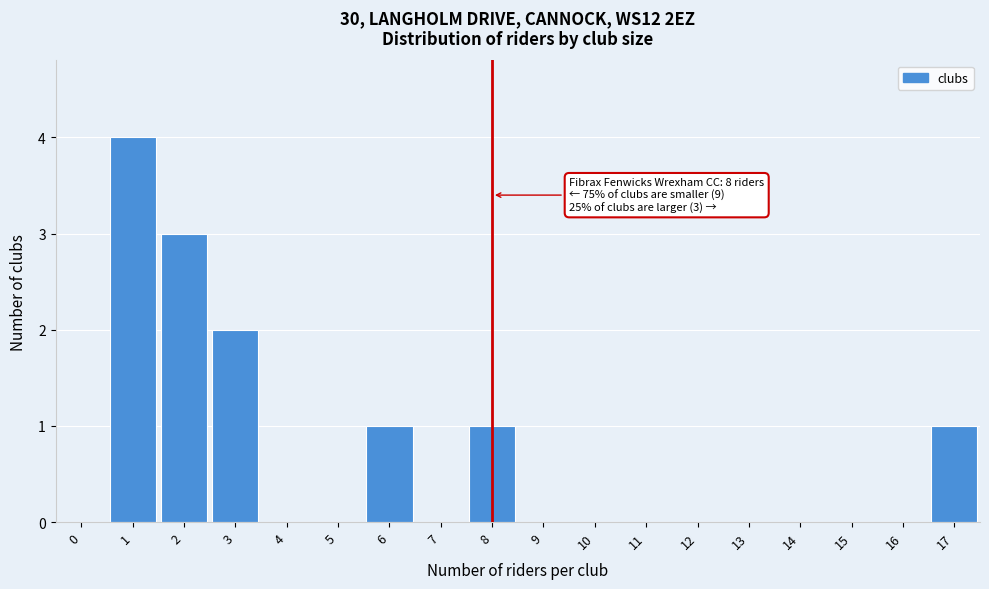

Reading right to left, list all the values displayed in this chart.

17=1	16=0	15=0	14=0	13=0	12=0	11=0	10=0	9=0	8=1	7=0	6=1	5=0	4=0	3=2	2=3	1=4	0=0